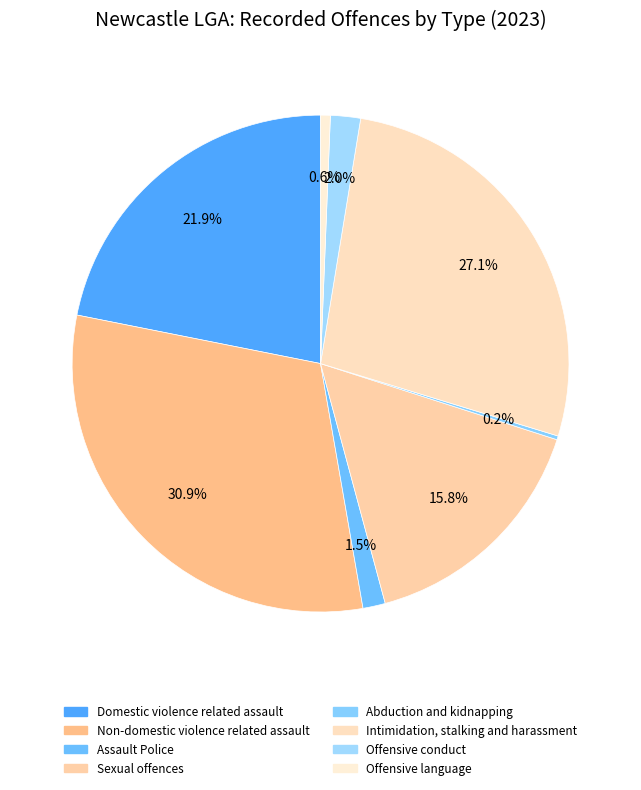

True or false: Non-domestic violence related assault accounts for 16% of the total.

False